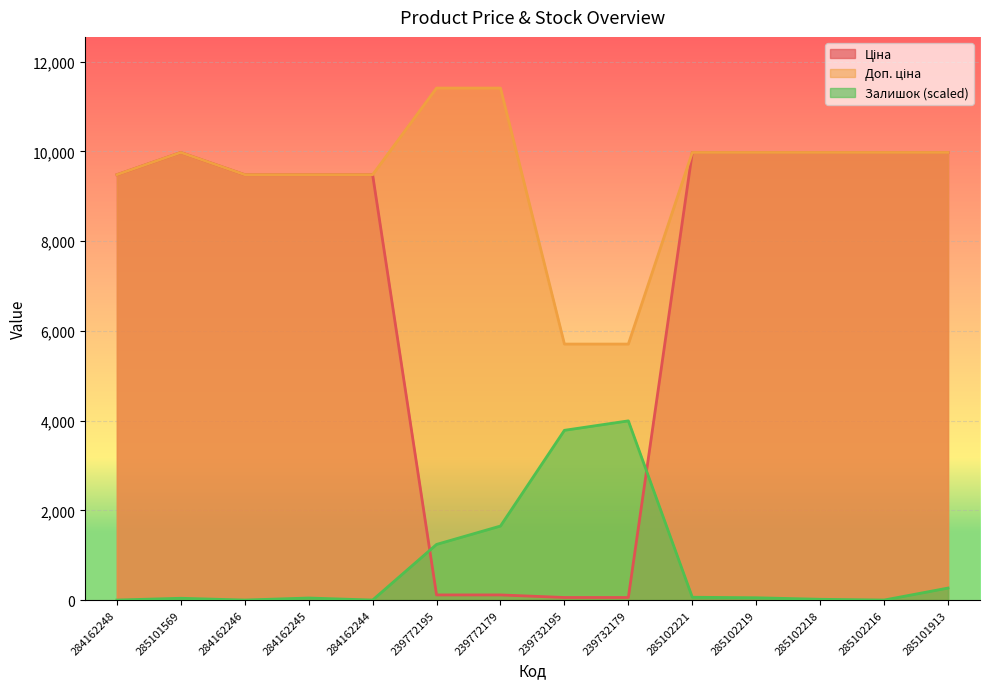

How many interior local peaks does the Доп. ціна series have?

1